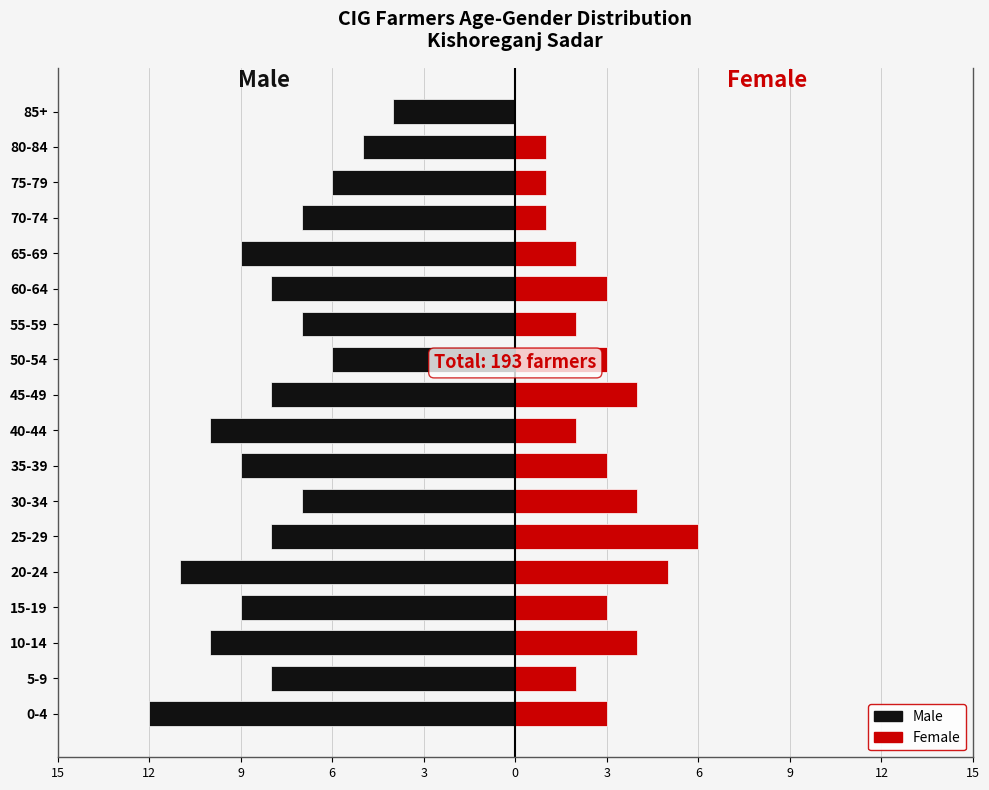

What is the difference between the highest and lowest values at 9?

14